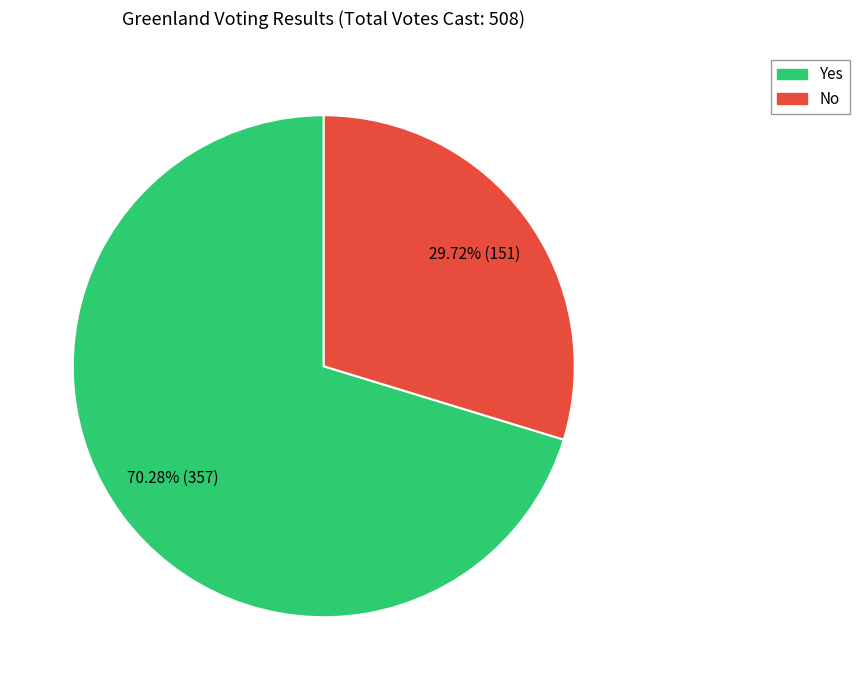

To the nearest percent, what percentage of the pie is No?

30%